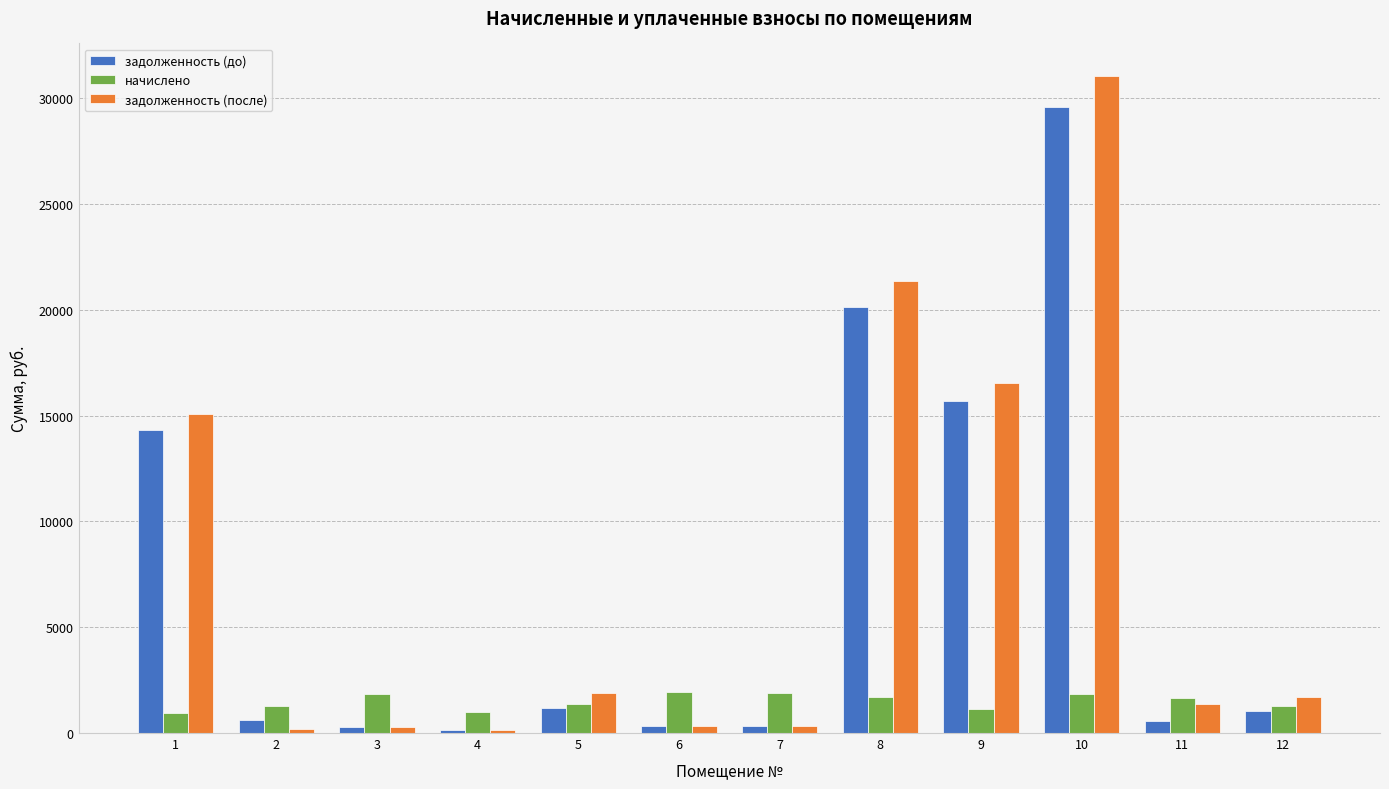

List the series in order of their peak value, highest first.

задолженность (после), задолженность (до), начислено